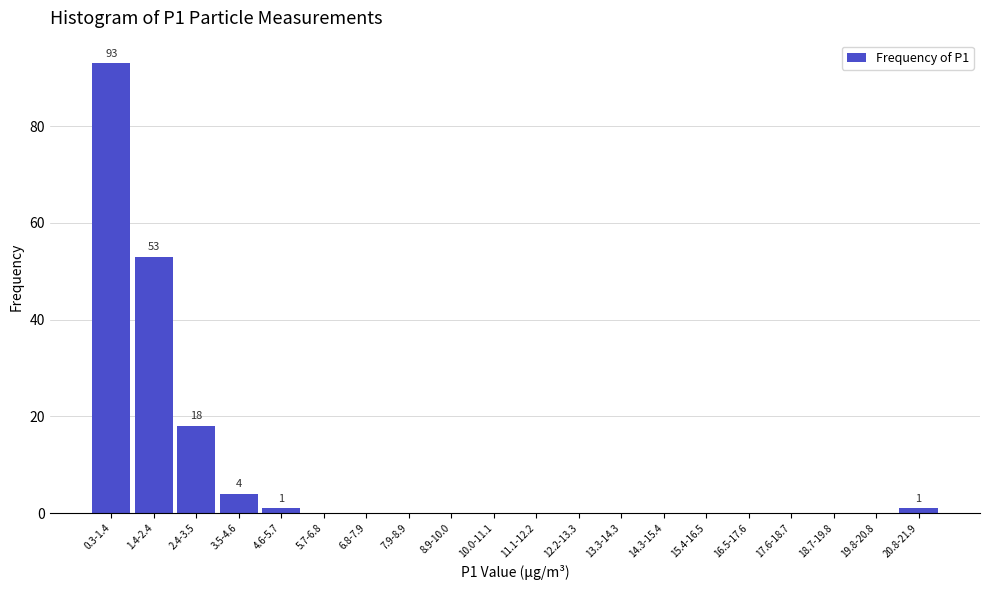

Reading right to left, extract all data points from this chart.

20.8-21.9=1	19.8-20.8=0	18.7-19.8=0	17.6-18.7=0	16.5-17.6=0	15.4-16.5=0	14.3-15.4=0	13.3-14.3=0	12.2-13.3=0	11.1-12.2=0	10.0-11.1=0	8.9-10.0=0	7.9-8.9=0	6.8-7.9=0	5.7-6.8=0	4.6-5.7=1	3.5-4.6=4	2.4-3.5=18	1.4-2.4=53	0.3-1.4=93